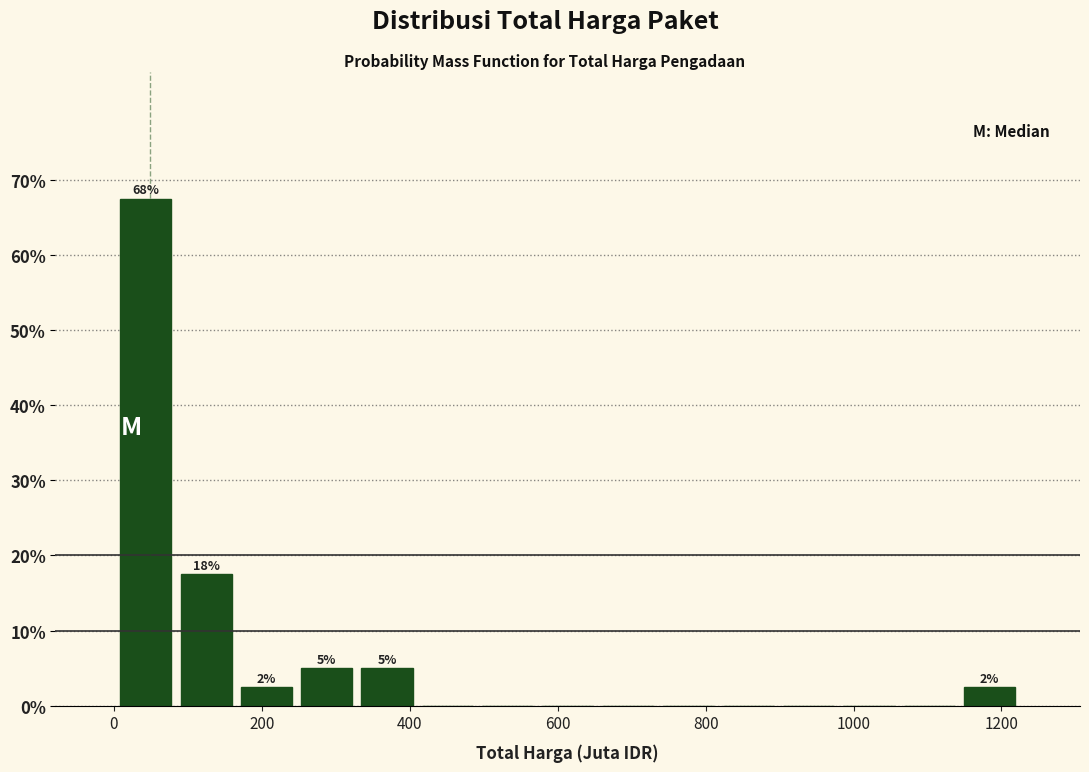

Over which range of the x-axis is the bar tallest?

0 to 80